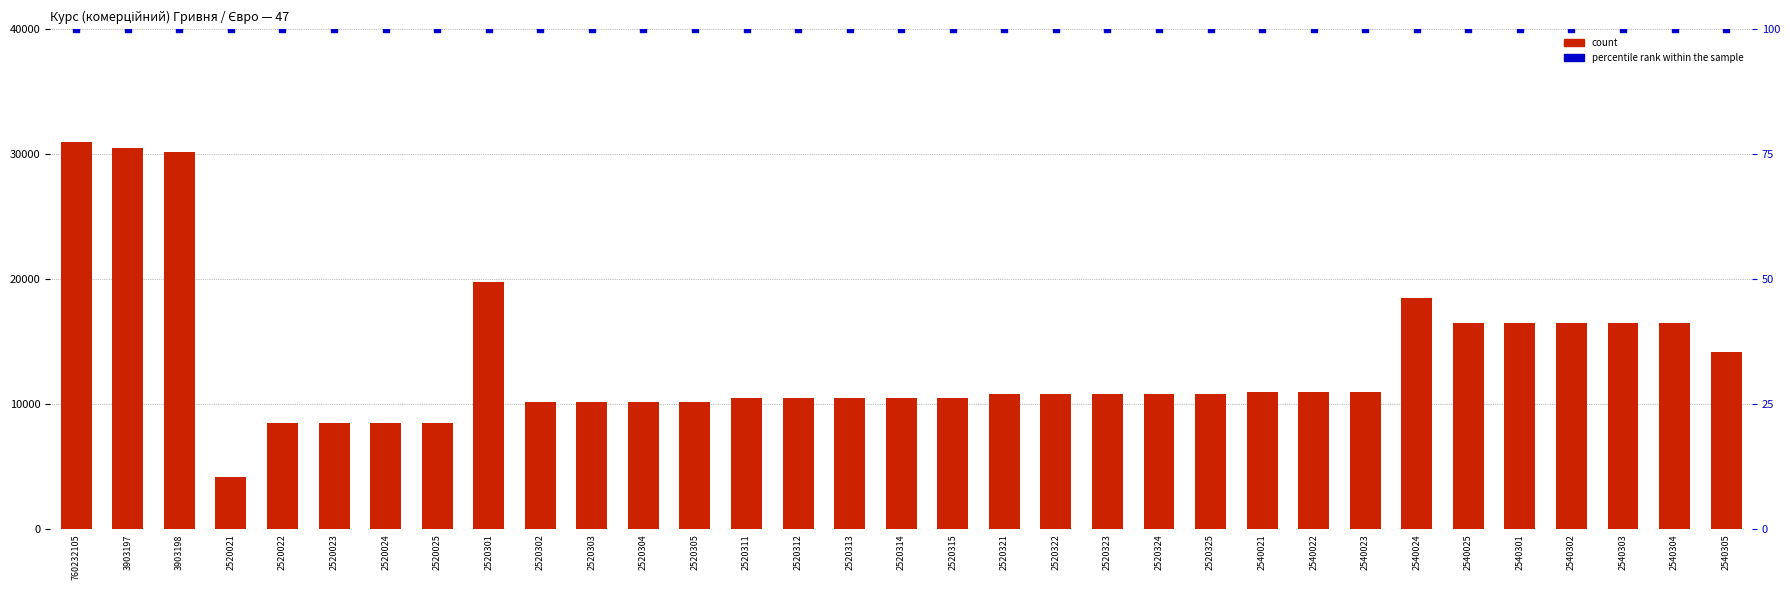

What is the total value across all series at 2540305?

14300